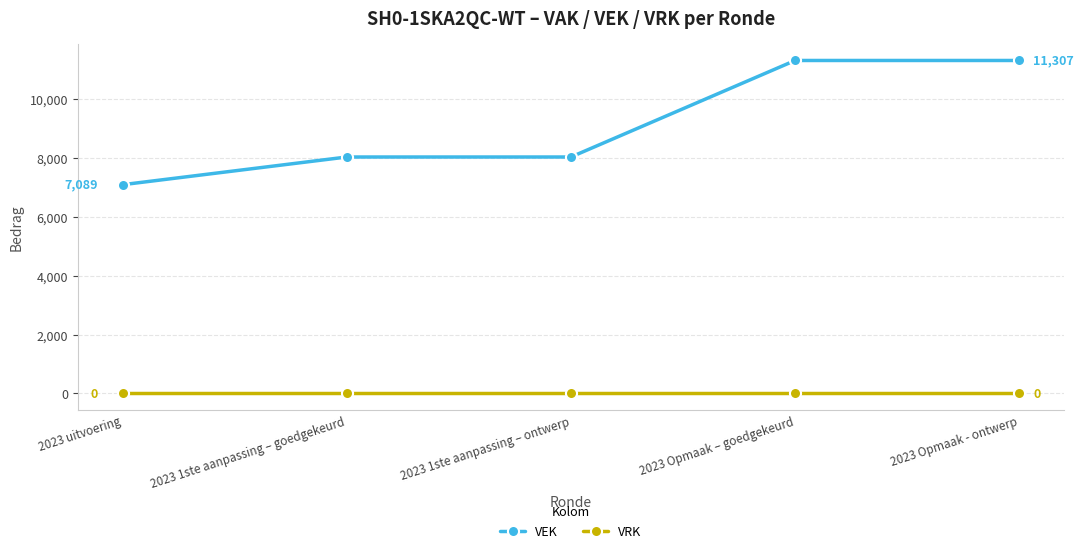

How many lines are shown in the chart?

2